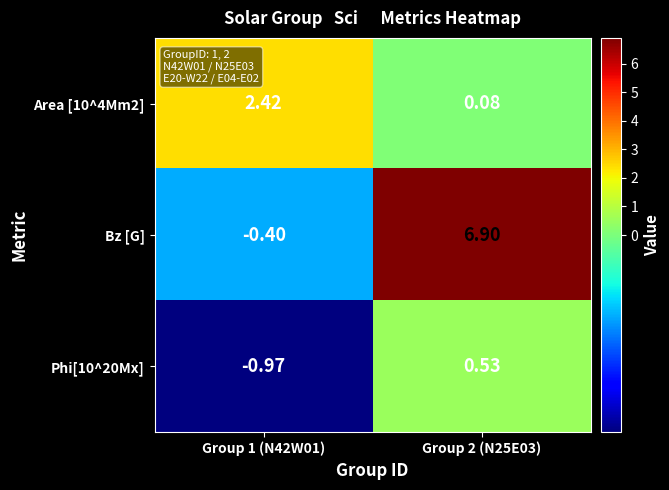

Which series has the largest range (max minus min)?

Bz [G]